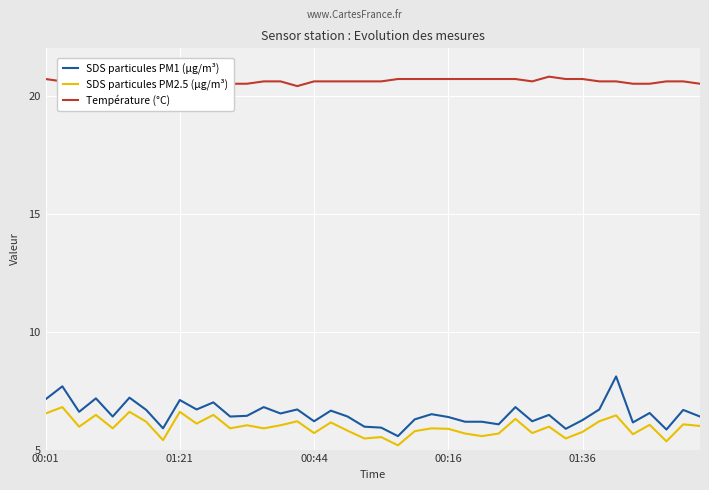

The value of SDS particules PM1 (µg/m³) at 01:36 is 6.2. True or false?

True